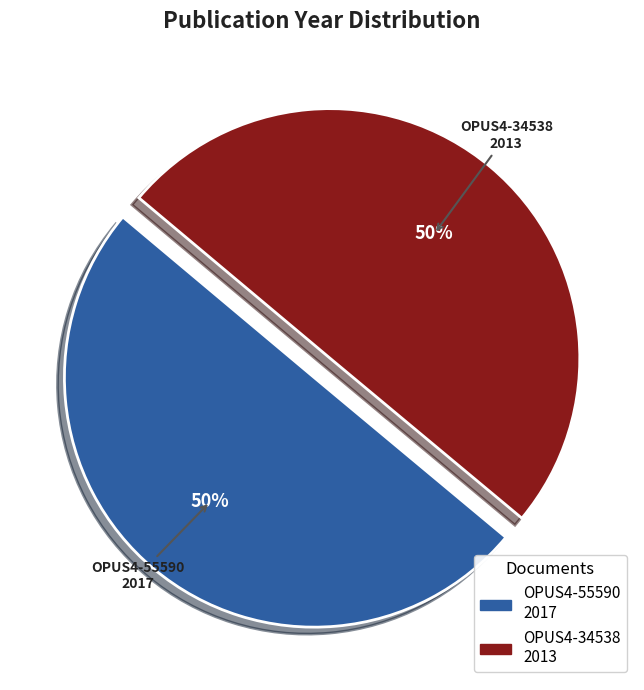

How many slices are in this pie chart?

2